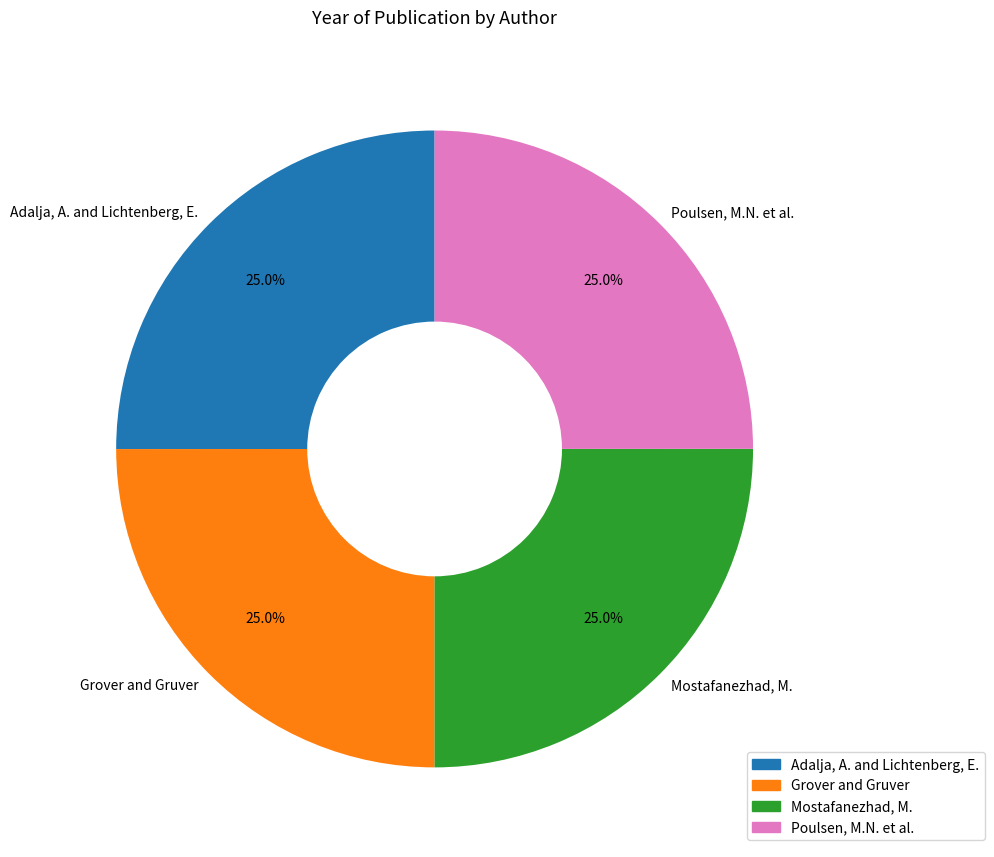

To the nearest percent, what portion does Adalja, A. and Lichtenberg, E. represent?

25%